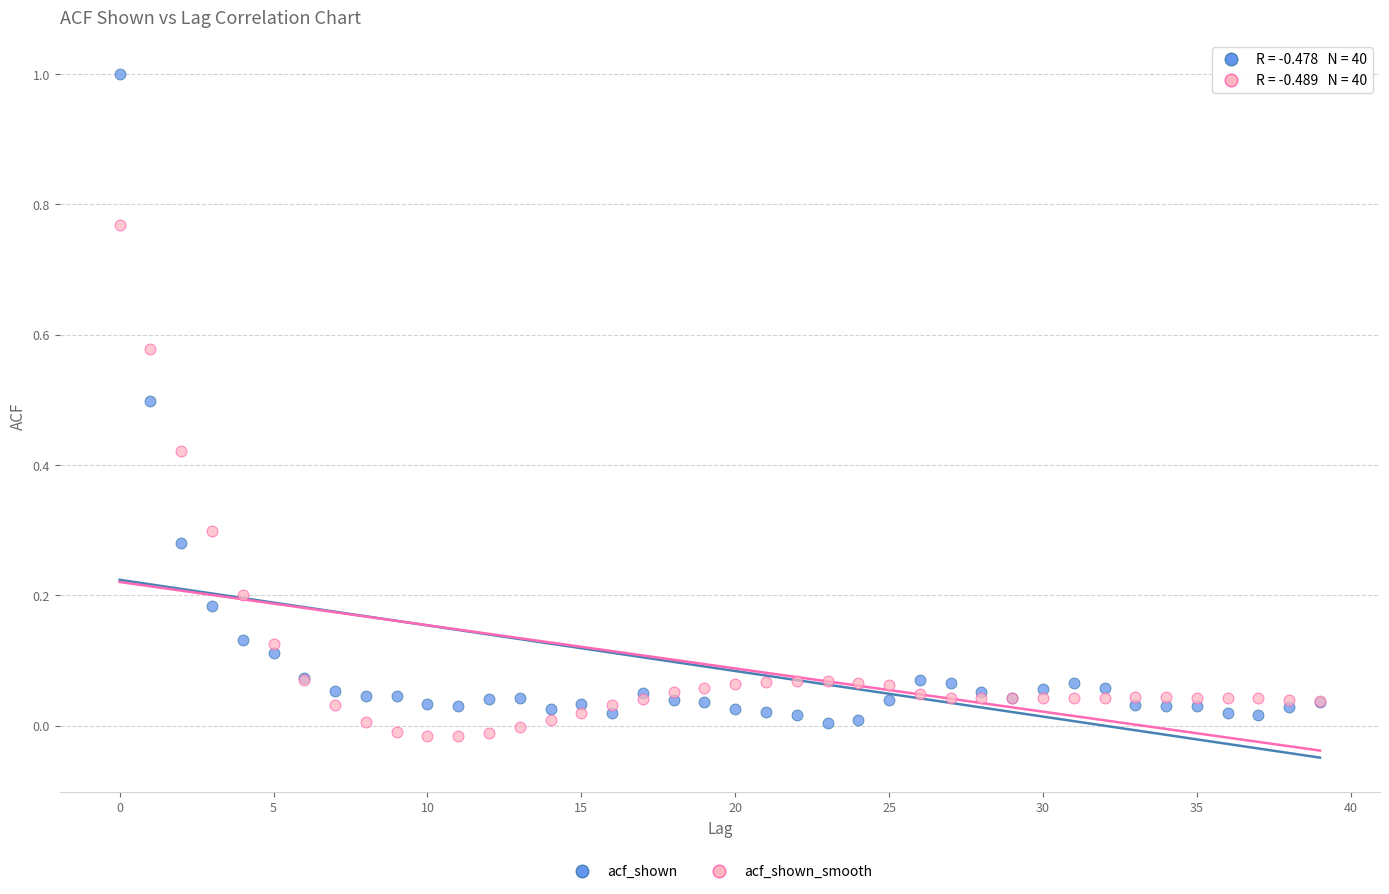

Which series has the largest Y range (max minus min)?

acf_shown